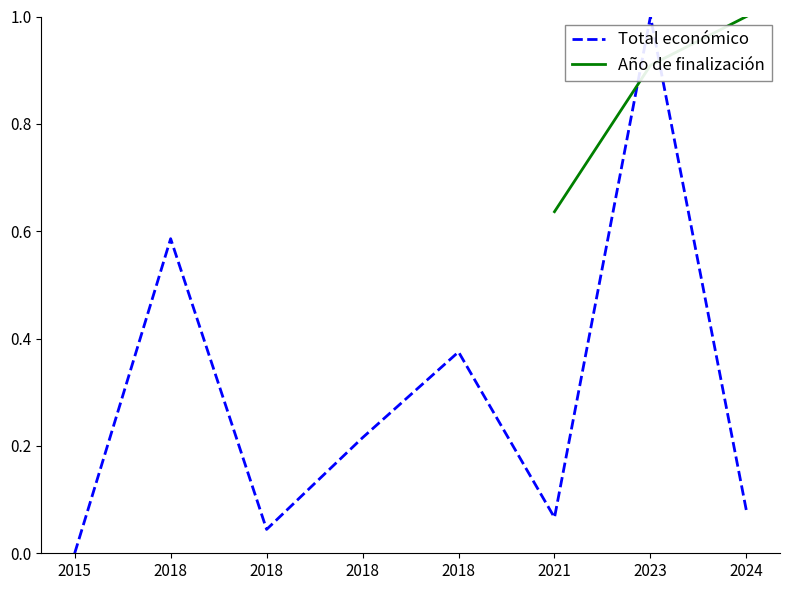

At 2018, list the series in order from smallest to largest.

Total económico, Año de finalización